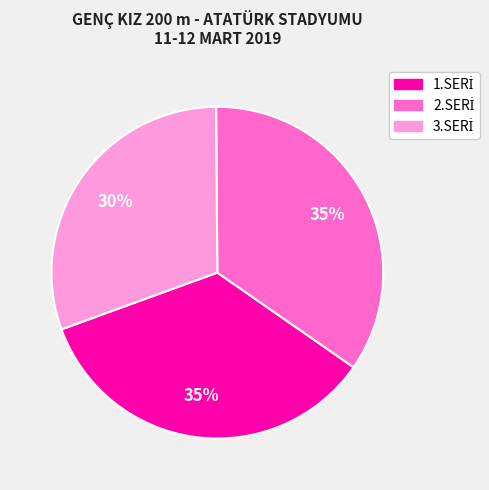

To the nearest percent, what is the average slice percentage?

33%